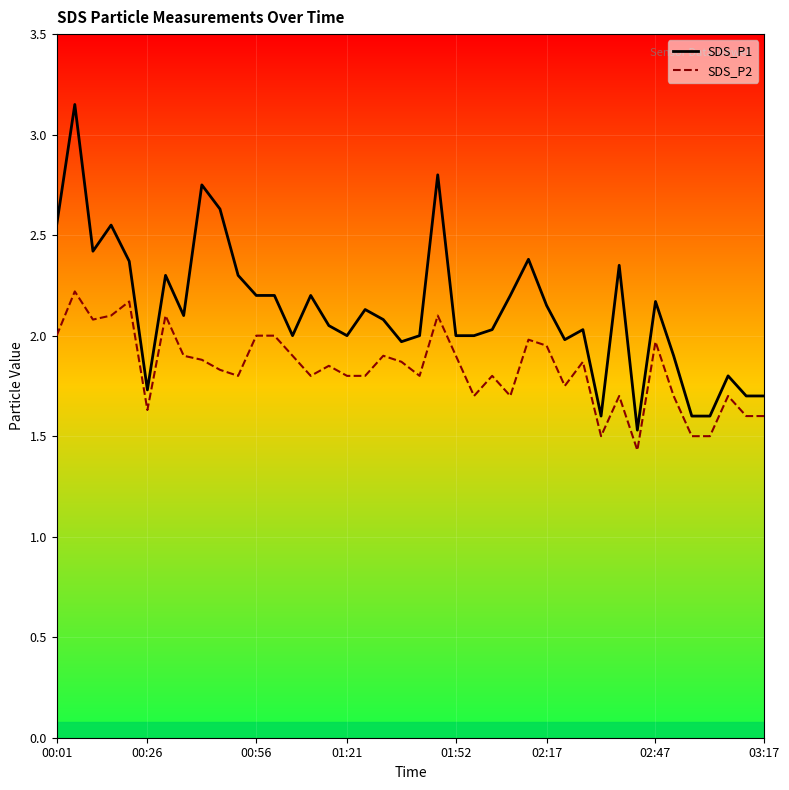

What is the minimum value shown in the chart?

1.4